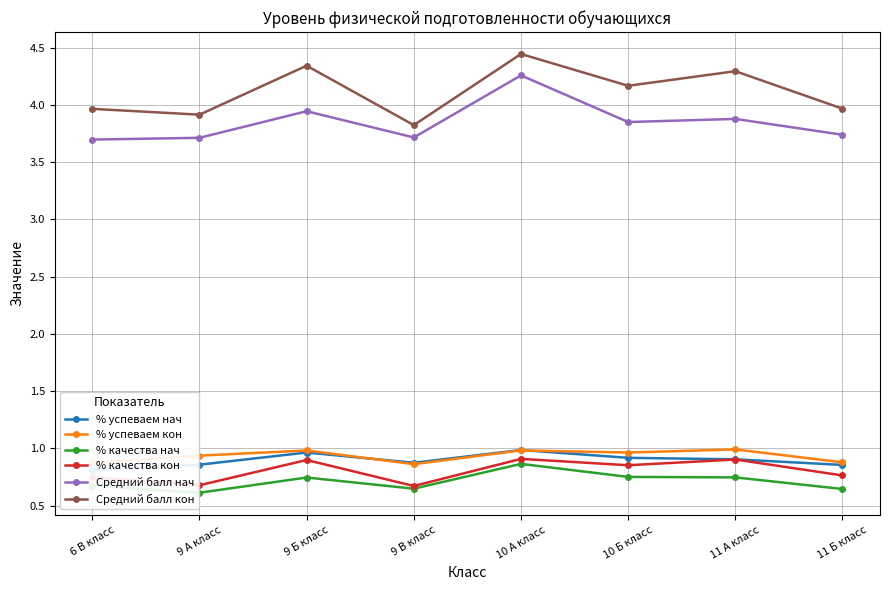

Which series changed the most between 10 Б класс and 11 А класс?

Средний балл кон